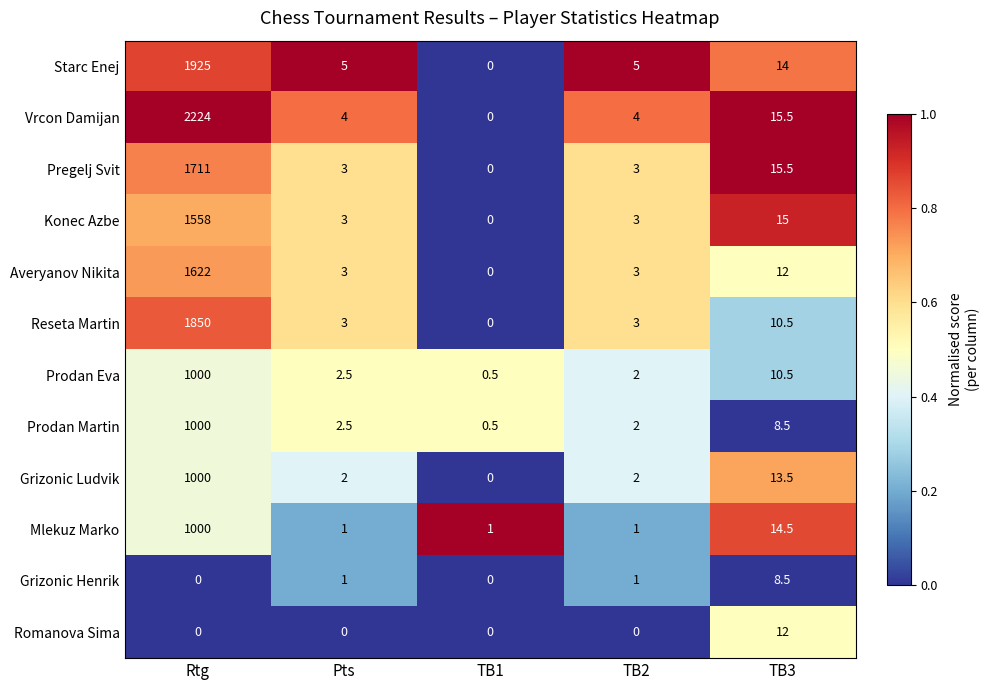

What is the difference between the highest and lowest values at Pts?

5.0